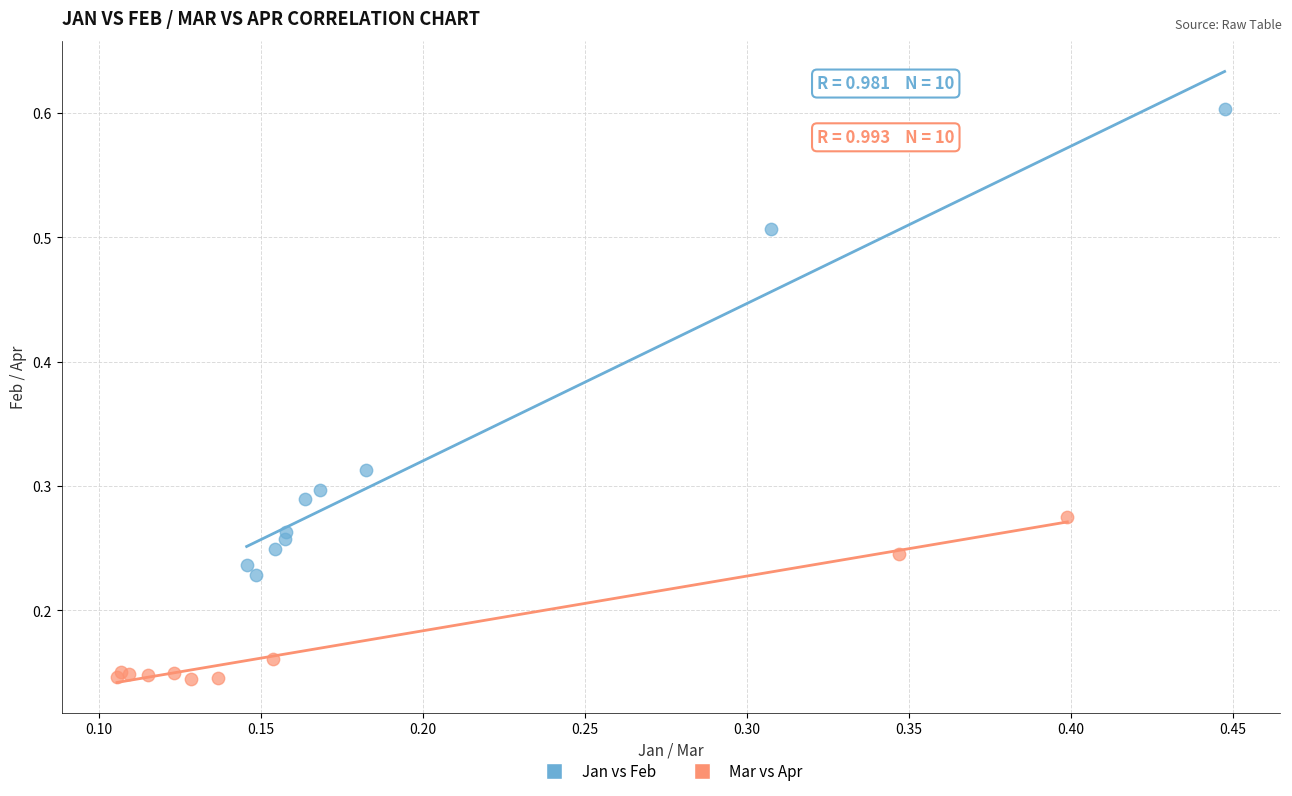

Which series has the largest Y range (max minus min)?

Jan vs Feb